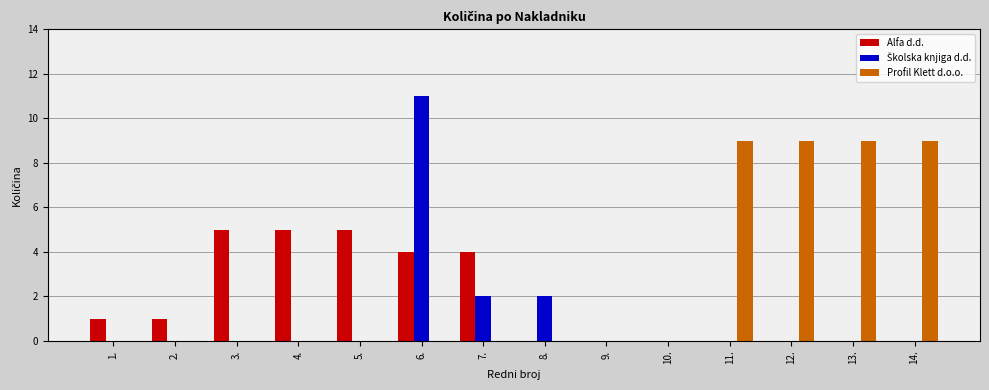

Which category has the highest value across all series?

6.